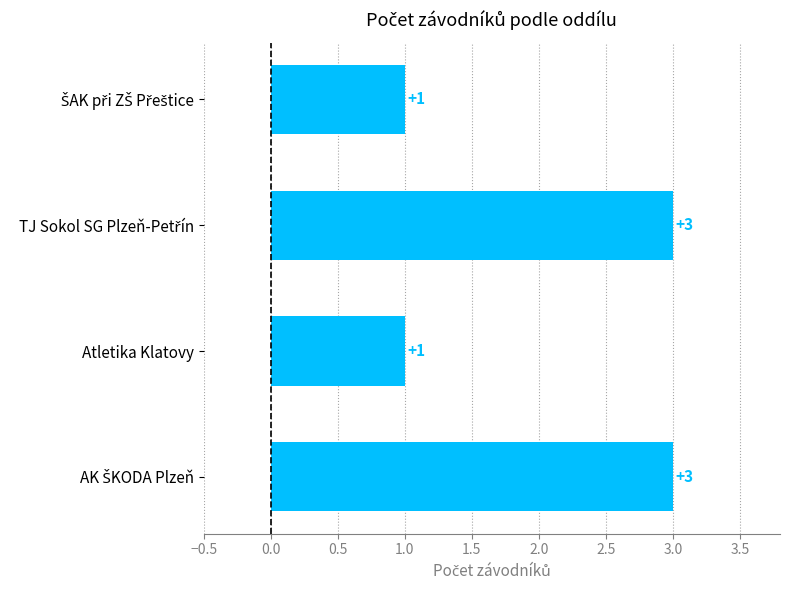

What is the average value?

2